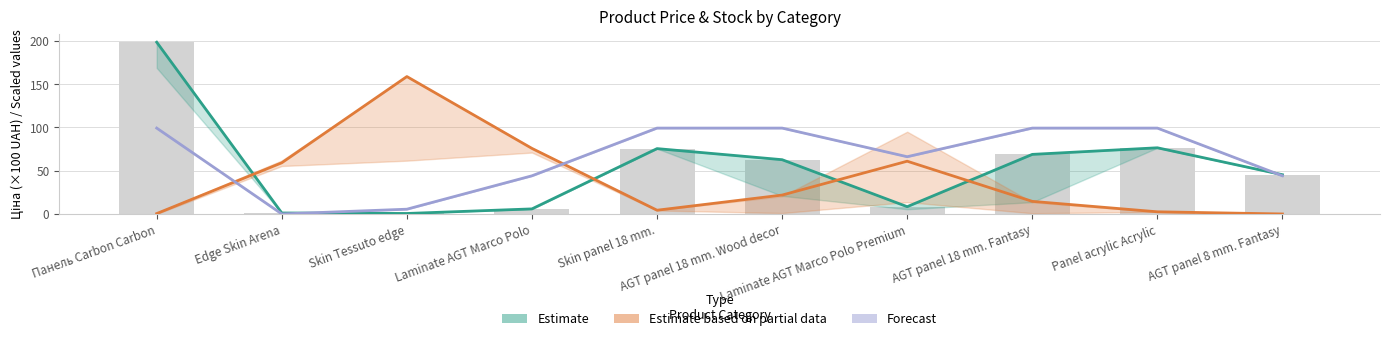

Reading left to right, list all the values displayed in this chart.

Estimate (Ціна ÷100): Панель Carbon Carbon=198.3	Edge Skin Arena=1.1	Skin Tessuto edge=0.6	Laminate AGT Marco Polo=5.9	Skin panel 18 mm.=75.5	AGT panel 18 mm. Wood decor=62.7	Laminate AGT Marco Polo Premium=8.4	AGT panel 18 mm. Fantasy=68.8	Panel acrylic Acrylic=76.4	AGT panel 8 mm. Fantasy=45.3
Estimate based on partial data (Залишок): Панель Carbon Carbon=0.5	Edge Skin Arena=59.1	Skin Tessuto edge=158.6	Laminate AGT Marco Polo=75.7	Skin panel 18 mm.=4.3	AGT panel 18 mm. Wood decor=21.8	Laminate AGT Marco Polo Premium=60.9	AGT panel 18 mm. Fantasy=14.5	Panel acrylic Acrylic=2.5	AGT panel 8 mm. Fantasy=0.0
Forecast (Товщина): Панель Carbon Carbon=99.2	Edge Skin Arena=0.0	Skin Tessuto edge=5.5	Laminate AGT Marco Polo=44.1	Skin panel 18 mm.=99.2	AGT panel 18 mm. Wood decor=99.2	Laminate AGT Marco Polo Premium=66.1	AGT panel 18 mm. Fantasy=99.2	Panel acrylic Acrylic=99.2	AGT panel 8 mm. Fantasy=44.1